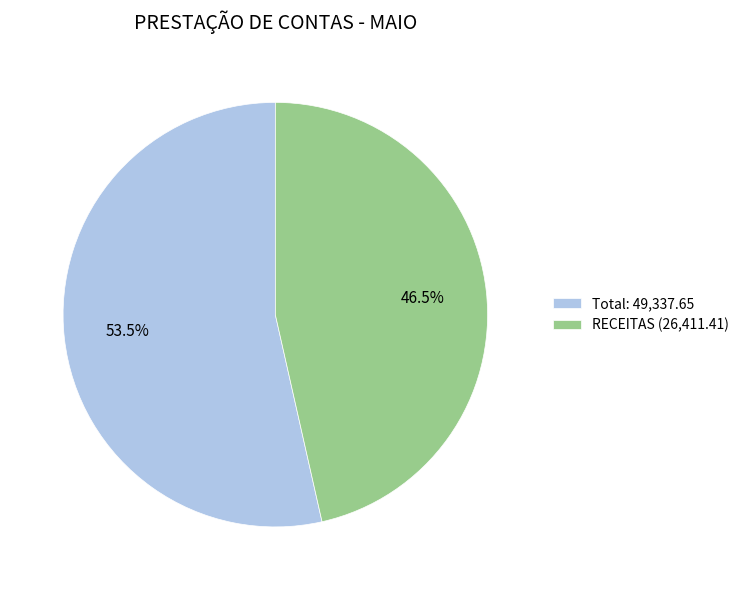

Between Total: 49,337.65 and RECEITAS (26,411.41), which is larger?

Total: 49,337.65